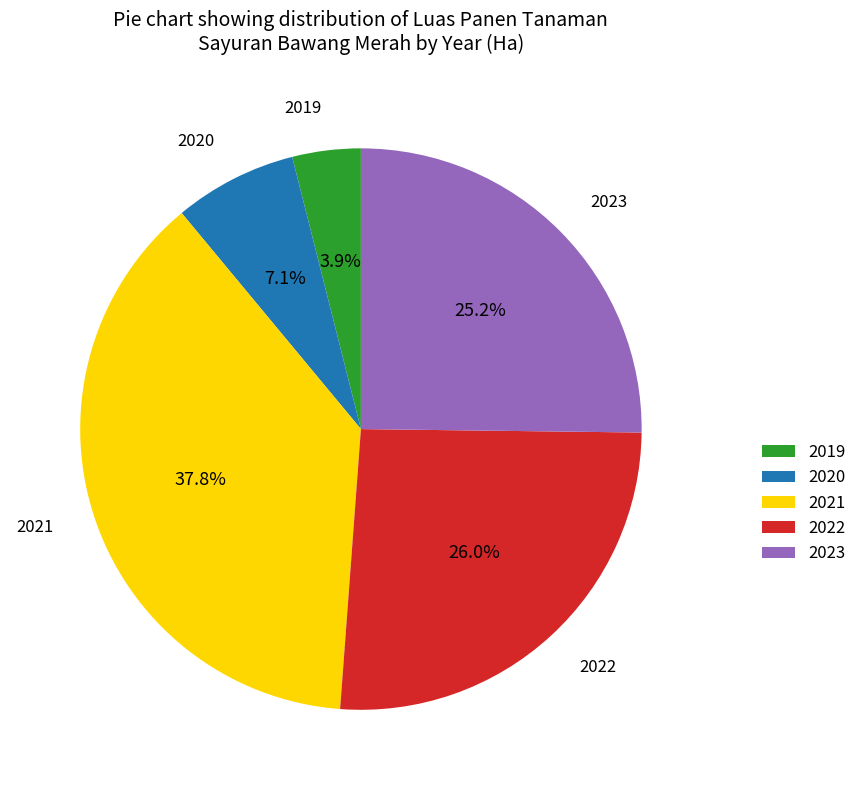

What is the smallest slice in the pie chart?

2019